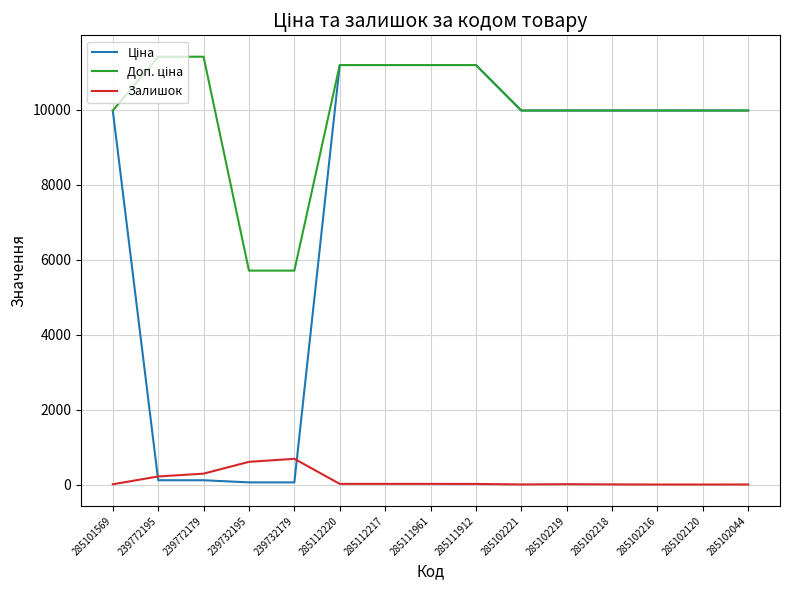

What is the difference between the Залишок values at 285101569 and 285102216?

7.0